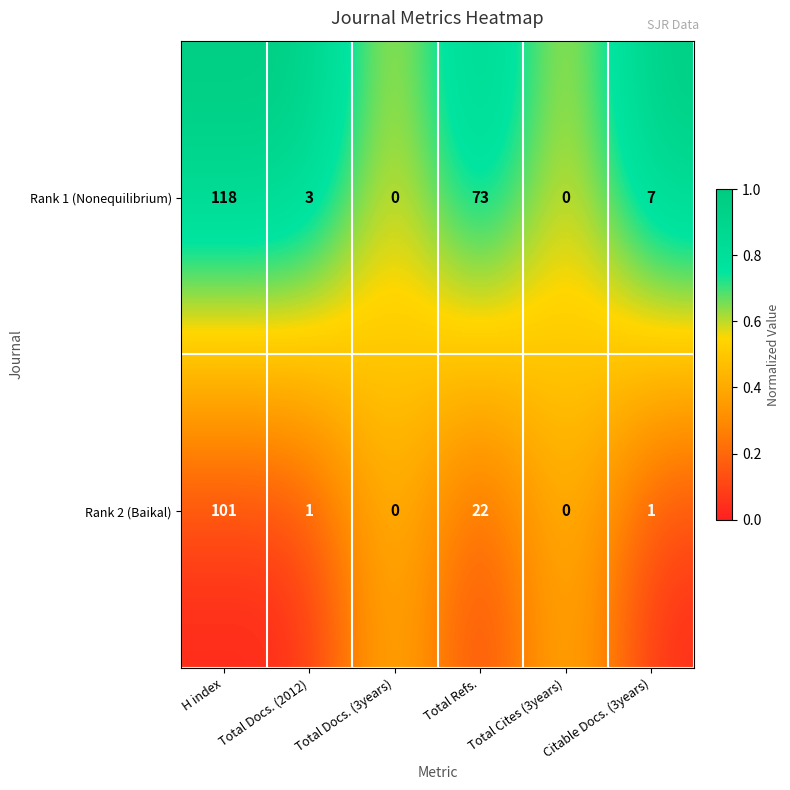

At H index, list the series in order from largest to smallest.

Rank 1 (Nonequilibrium), Rank 2 (Baikal)